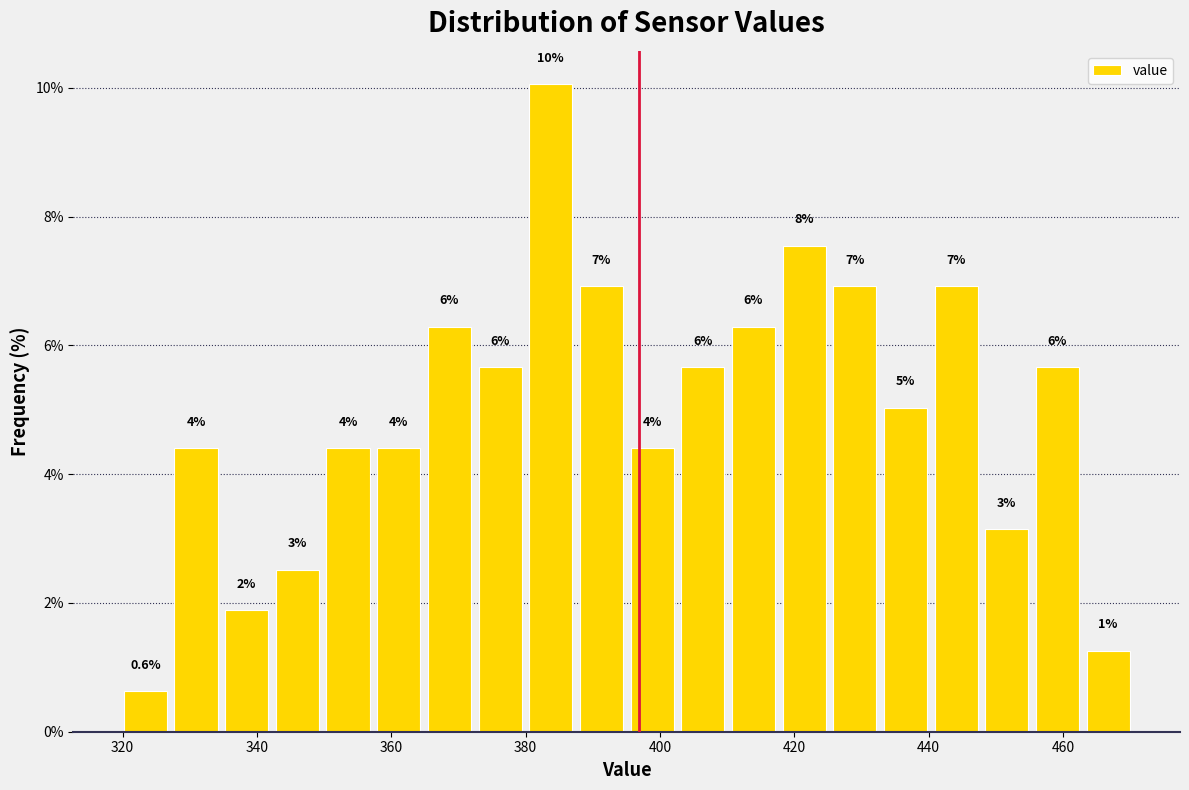

Read against the x-axis, roughly where is the centre of the tallest bar?

384